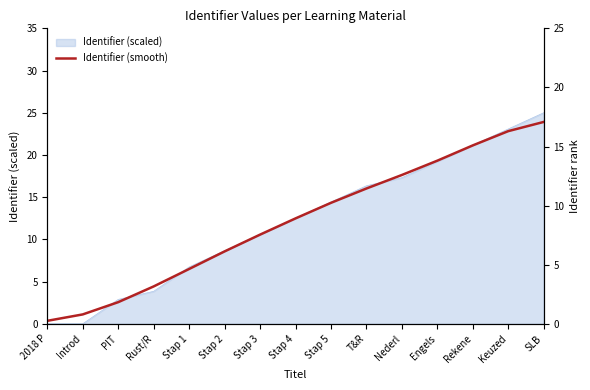

The value at Stap 5 is 24.0. True or false?

False